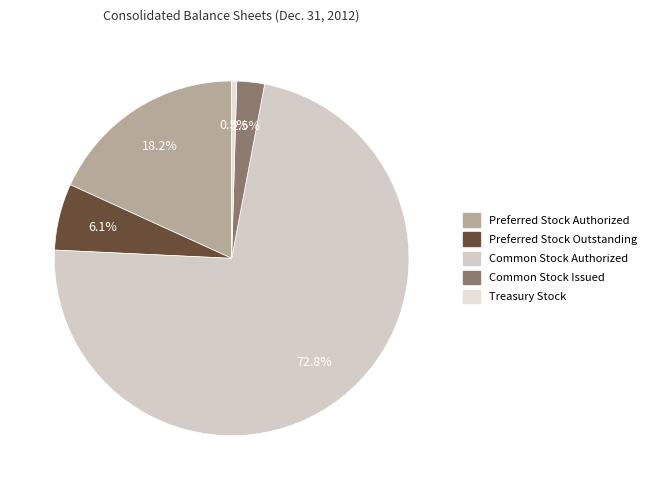

To the nearest percent, what portion does Preferred Stock Authorized represent?

18%